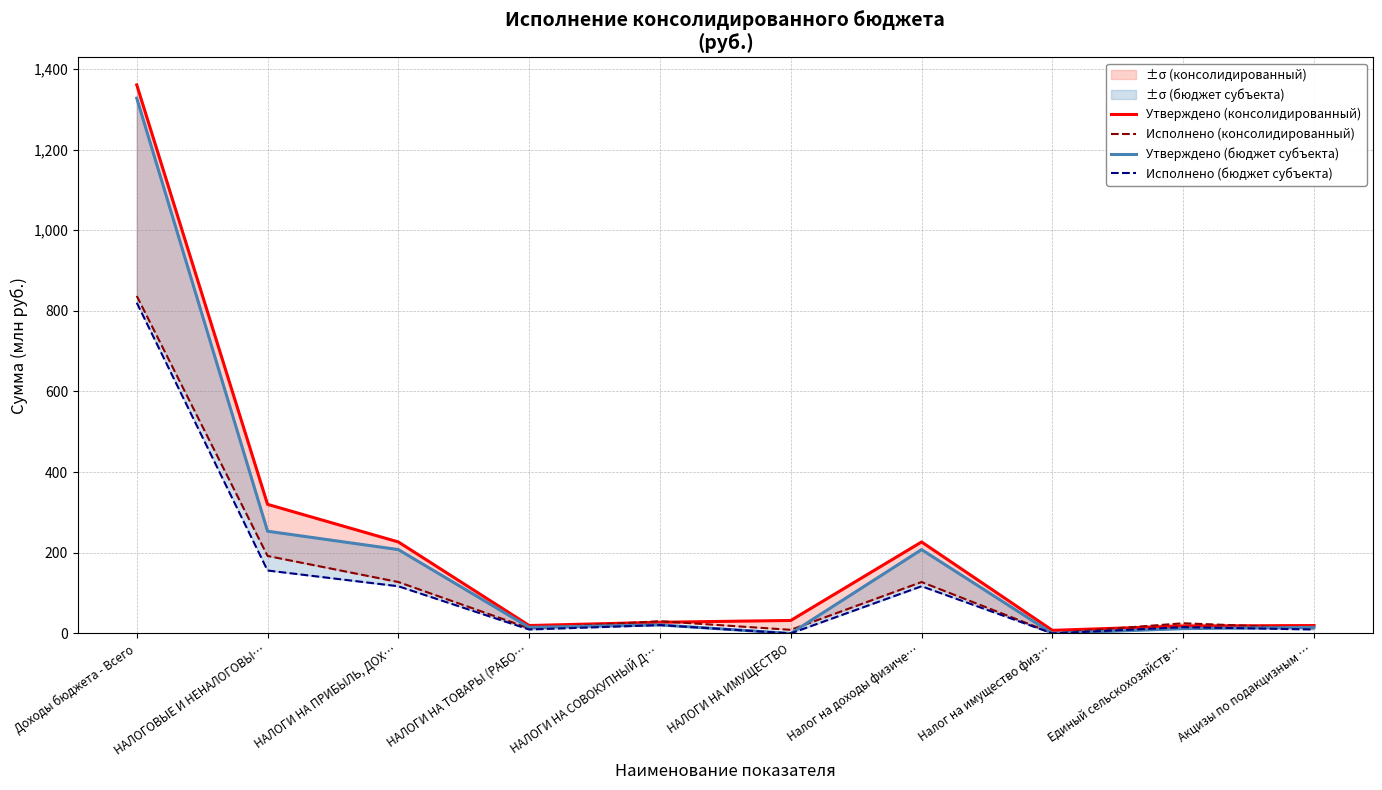

What is the sum of all Исполнено (бюджет субъекта) values?

1265.2